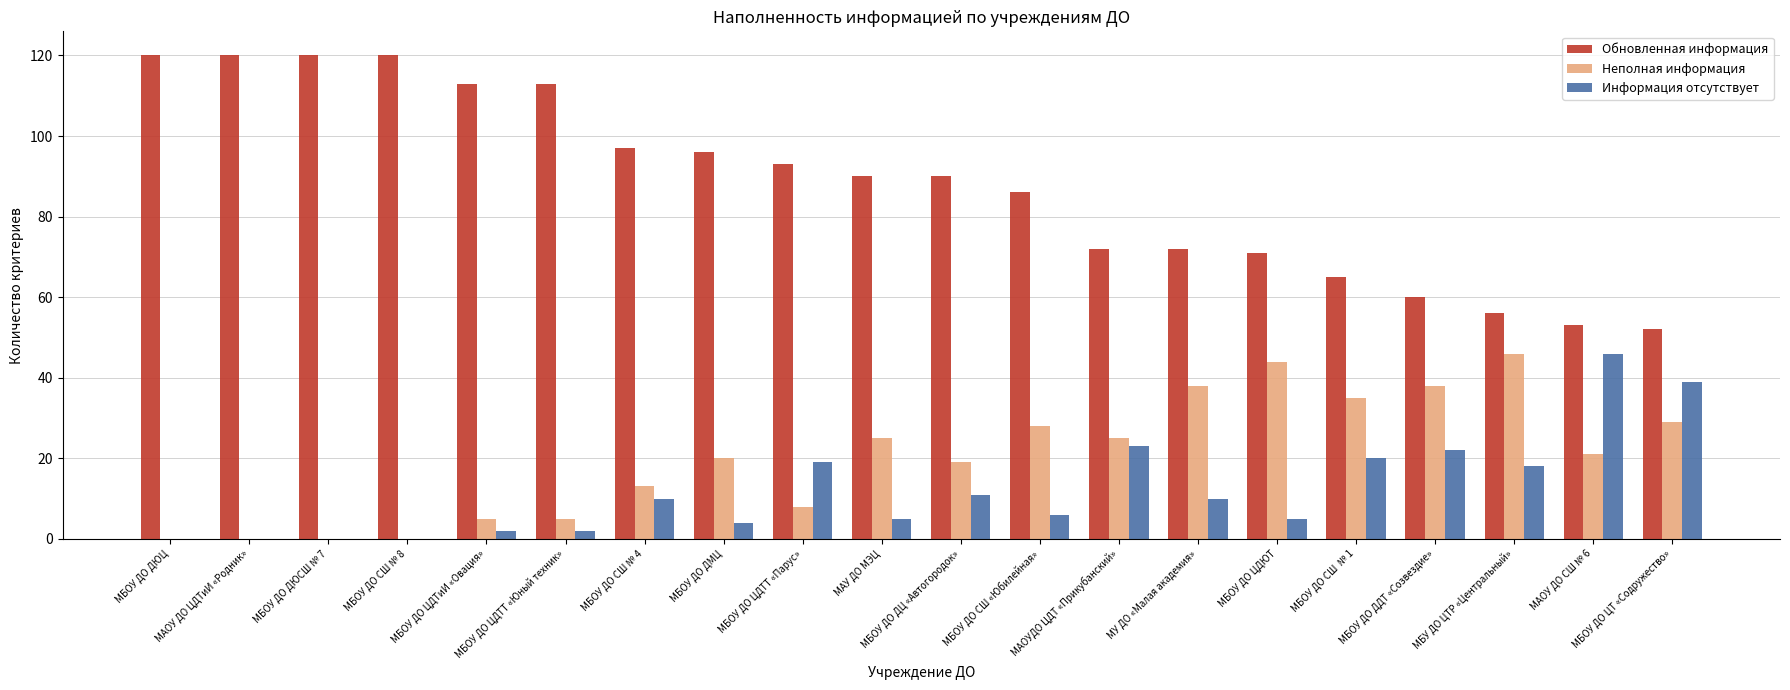

Which series has the largest range (max minus min)?

Обновленная информация